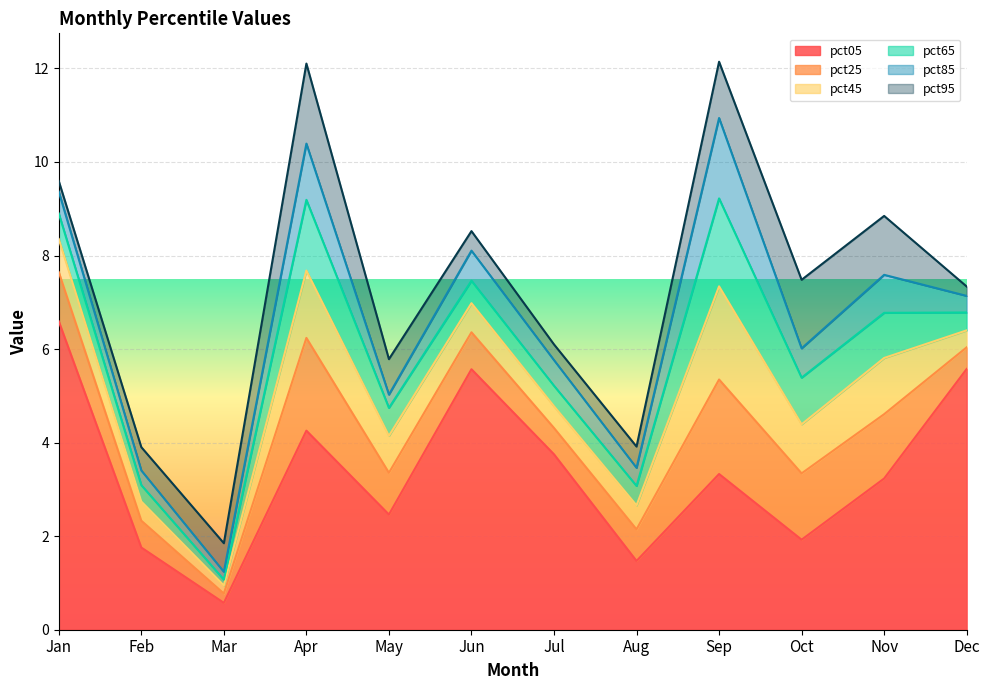

Which series has the largest range (max minus min)?

pct05